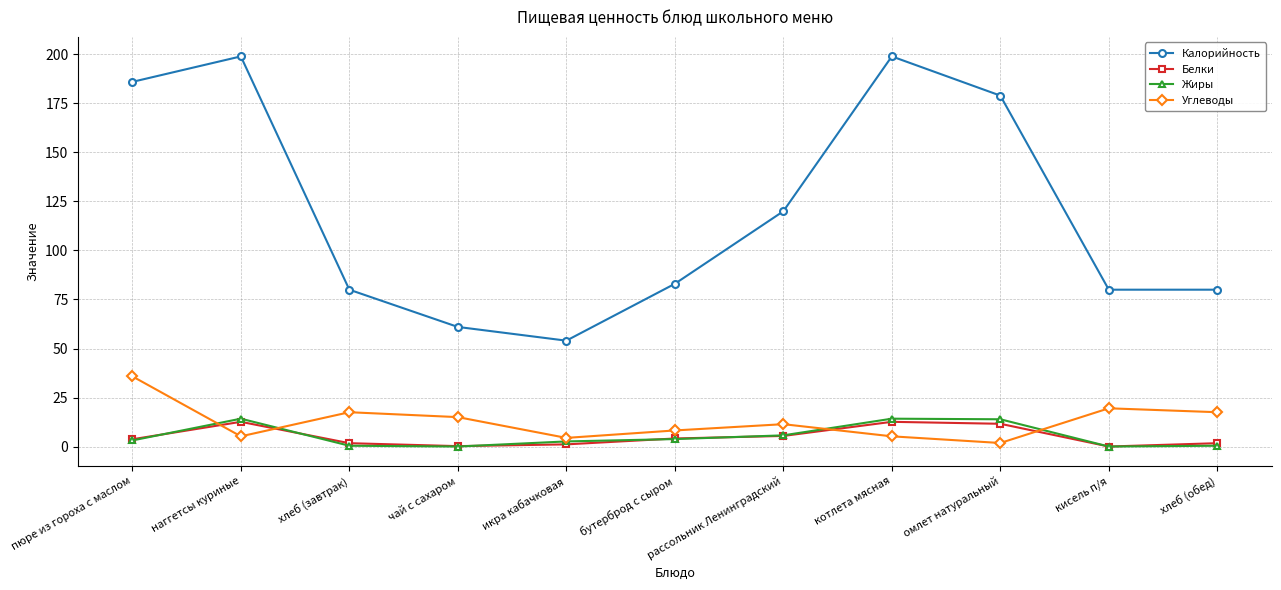

What is the greatest value displayed?

199.0